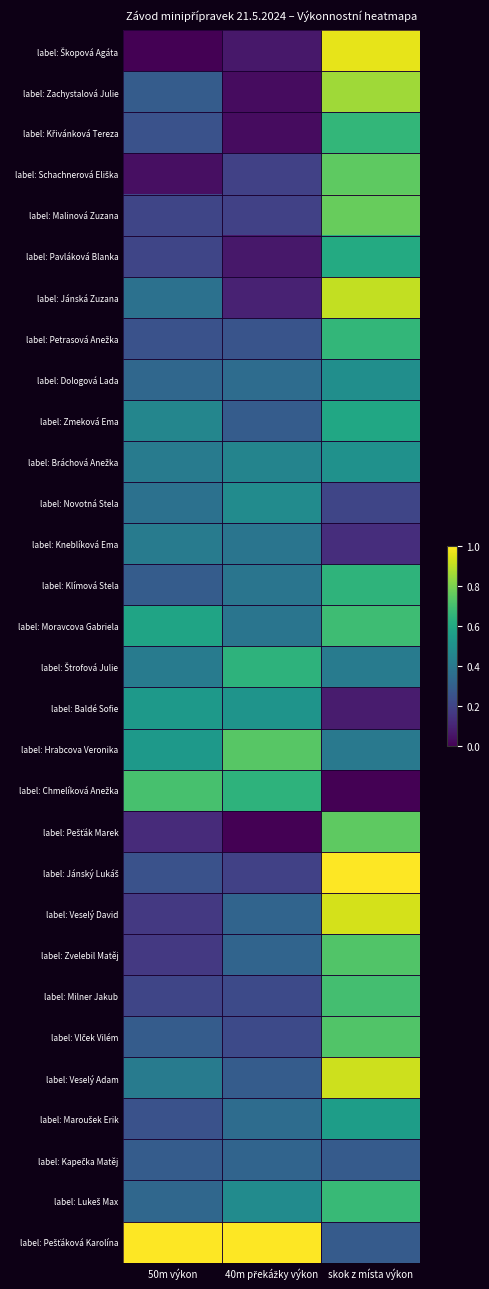

What is the maximum value shown in the chart?

1.0